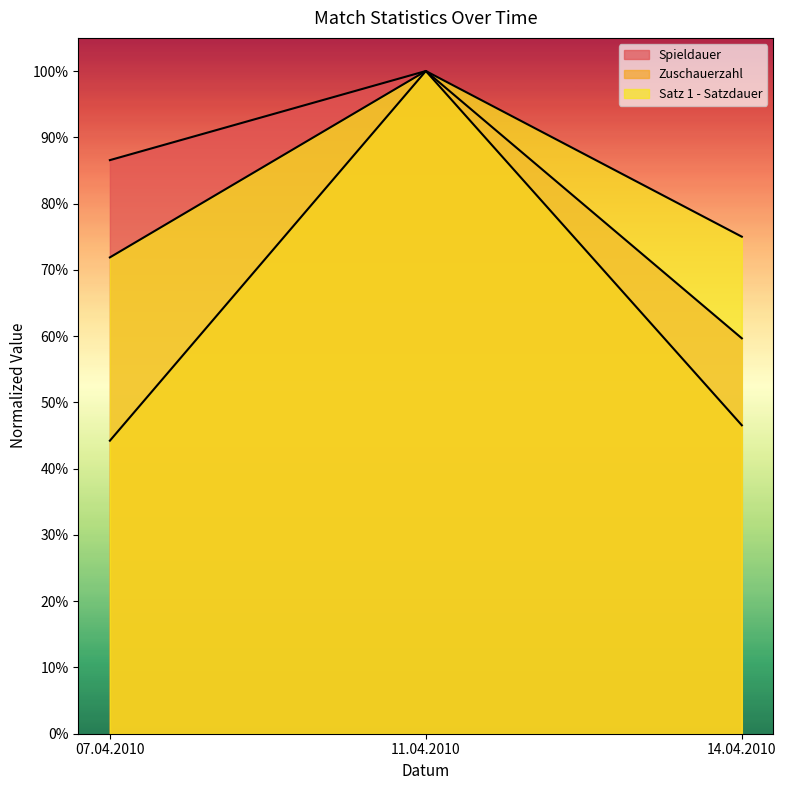

At how many categories does at least one series exceed 0?

3